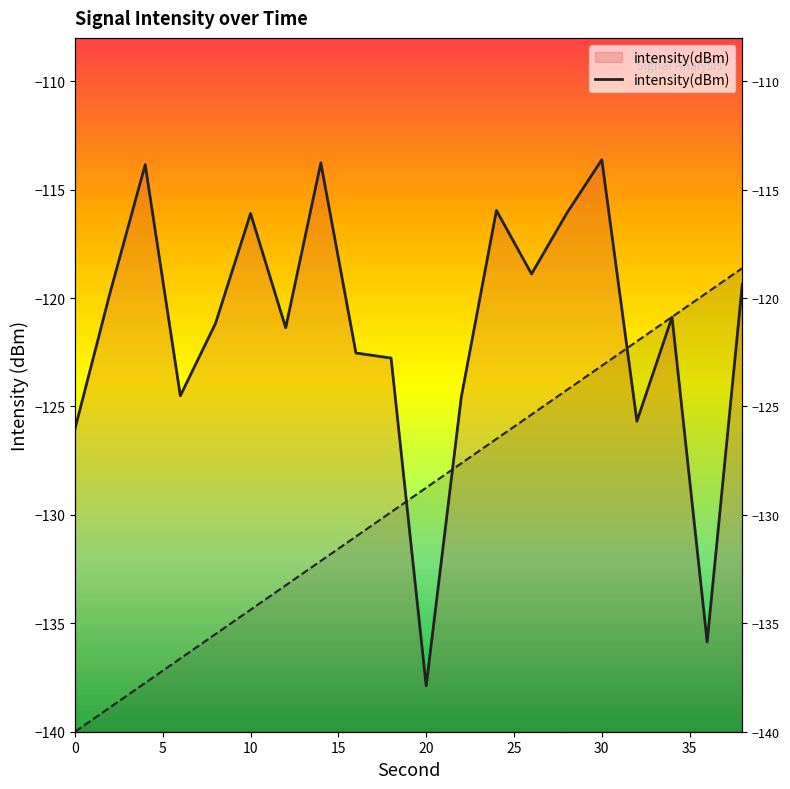

What is the minimum value shown in the chart?

-137.9